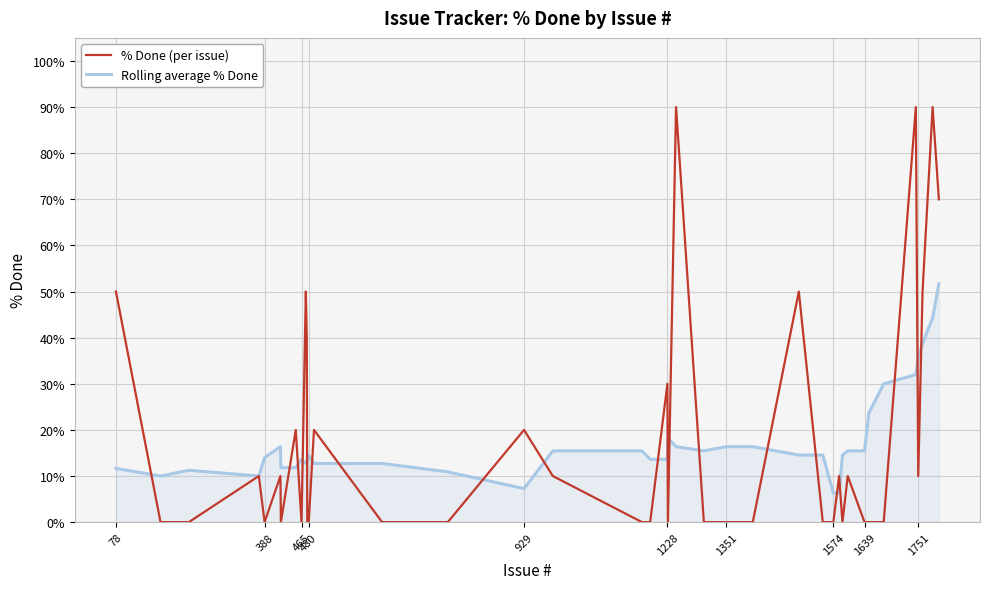

Which series has the widest spread of values?

% Done (per issue)